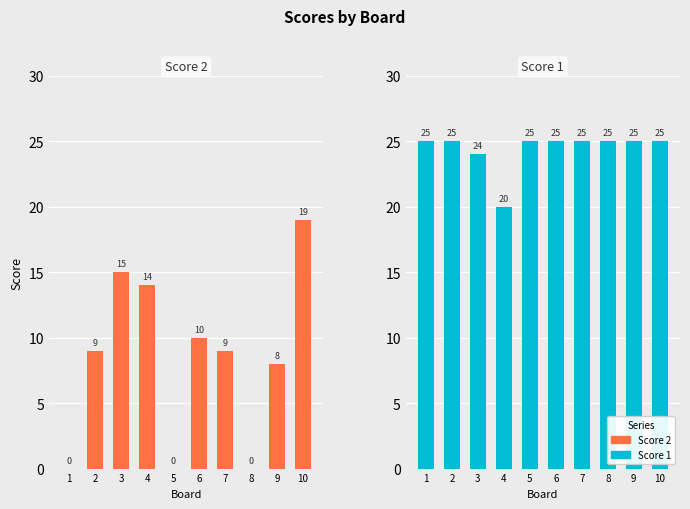

Count the Score 1 values in the range 25 to 26.

8